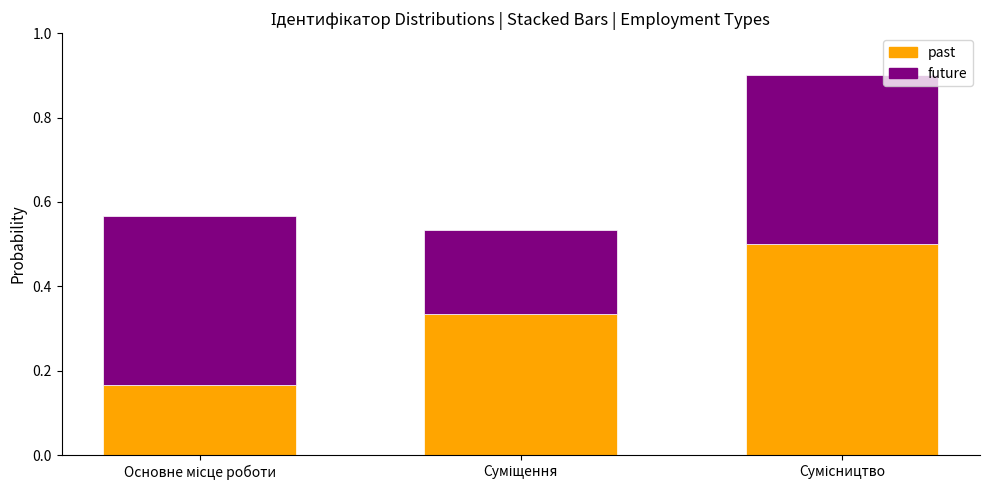

At Сумісництво, list the series in order from largest to smallest.

past, future